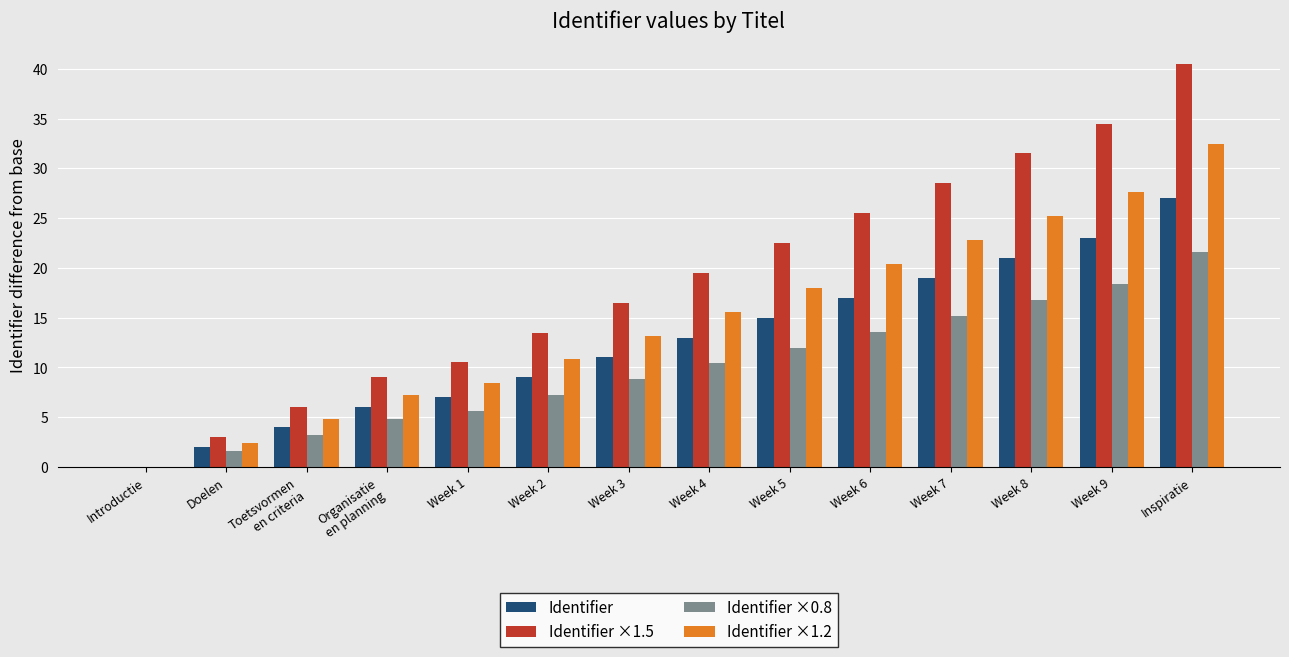

How many values in Identifier ×0.8 are above zero?

13